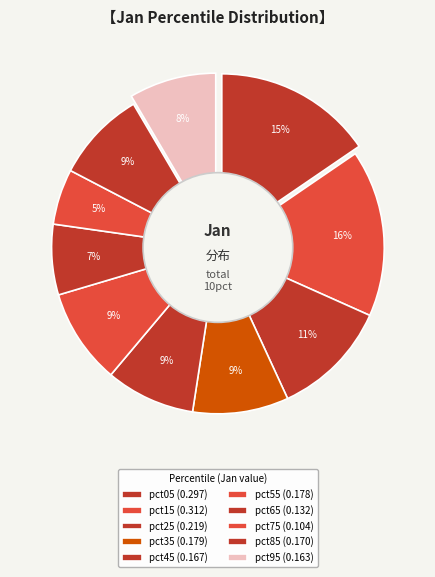

To the nearest percent, what portion does pct15 represent?

16%